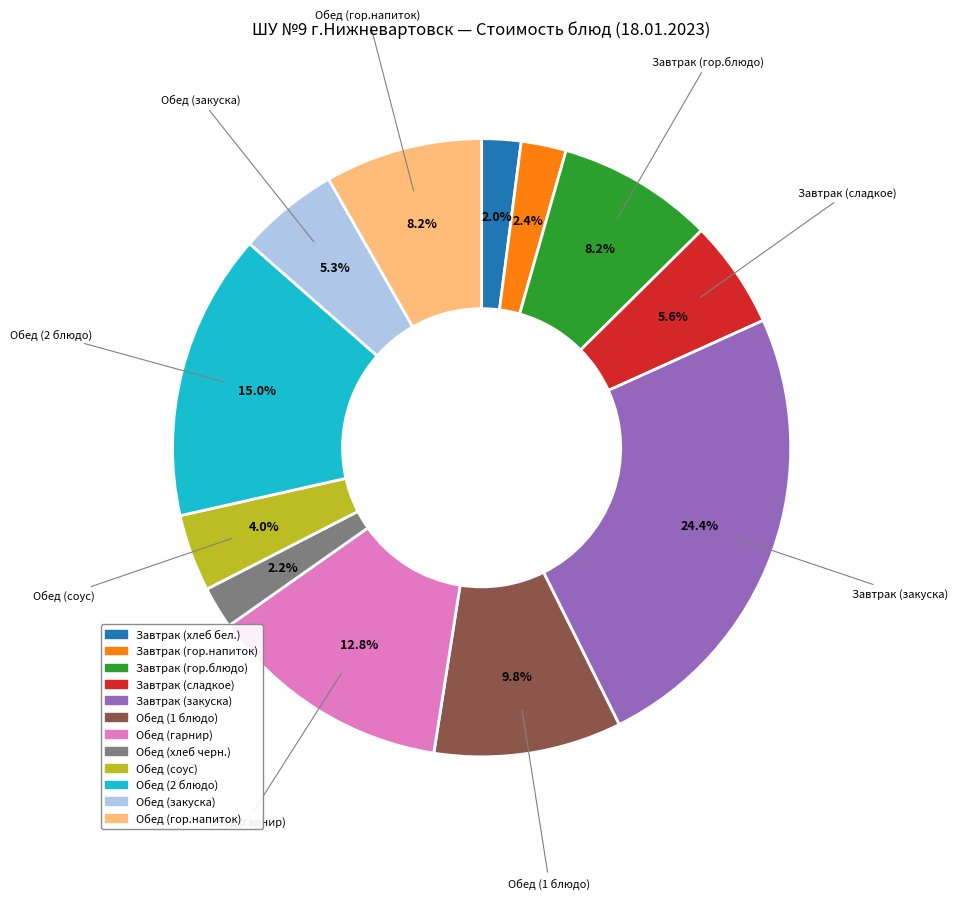

Is Завтрак (хлеб бел.) the majority of the pie?

No